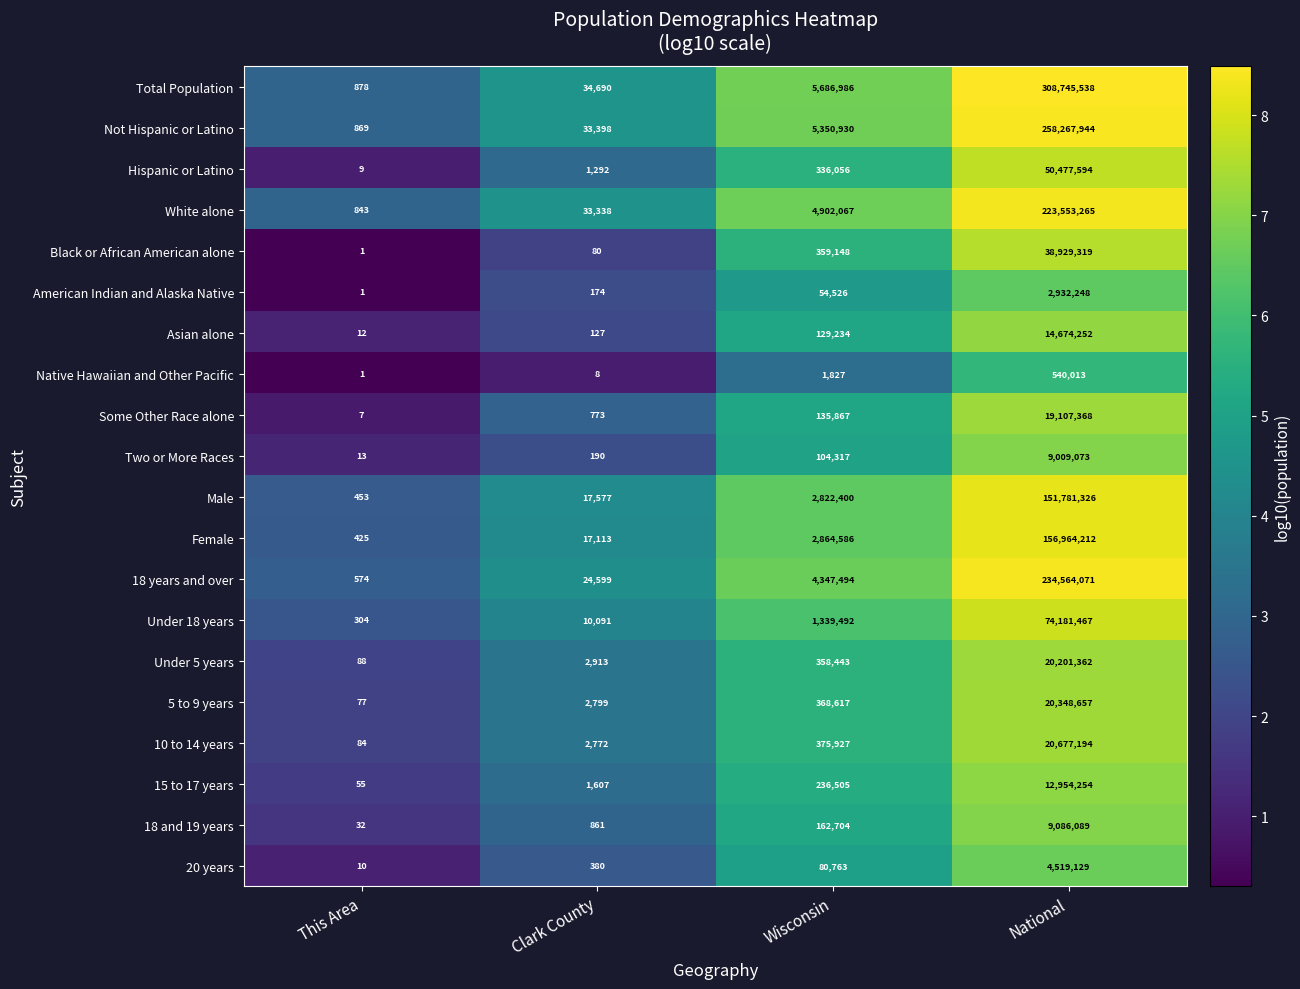

At which category does the chart reach its peak across all series?

National